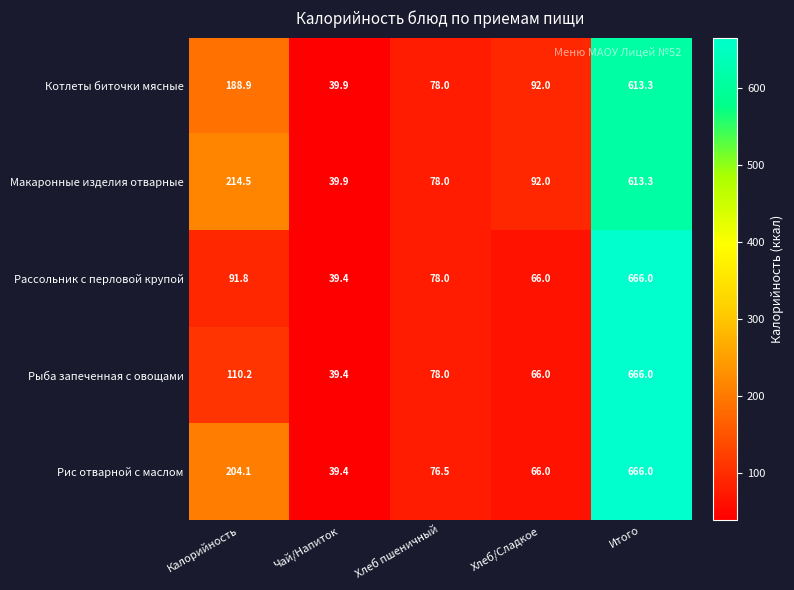

What is the average value of the Котлеты биточки мясные series?

202.4